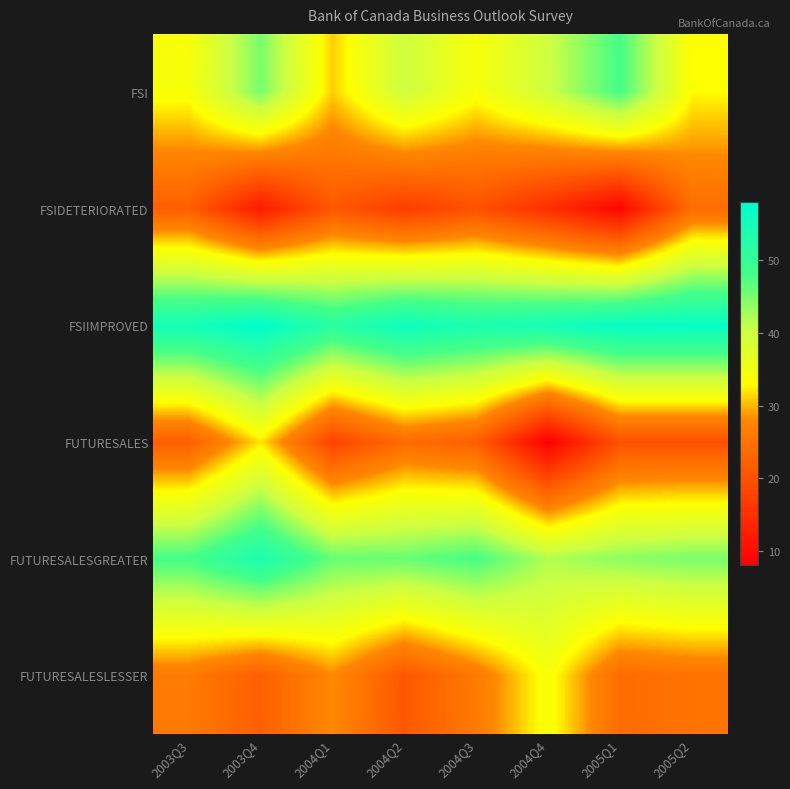

How many categories are shown in the chart?

8